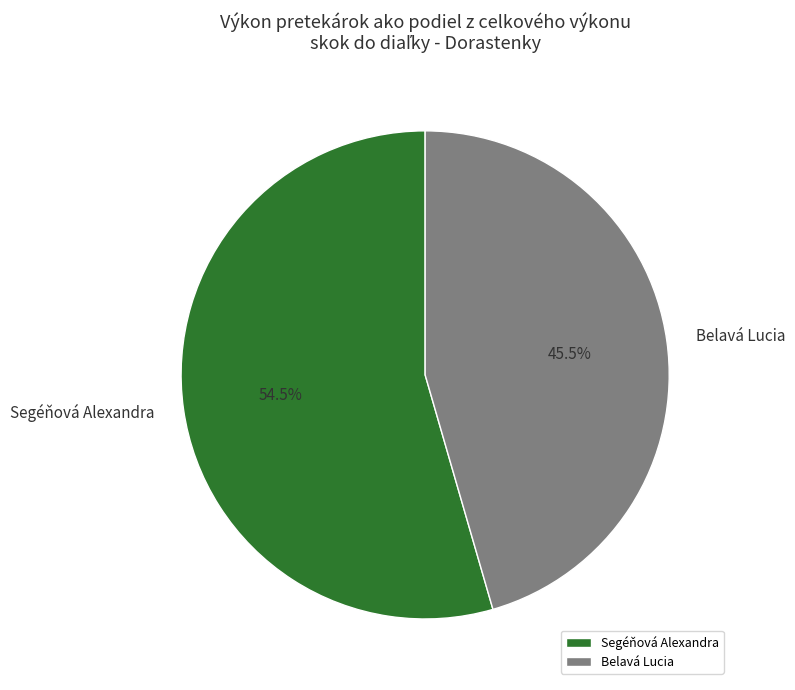

To the nearest percent, what is the difference between the largest and smallest slice percentages?

9%